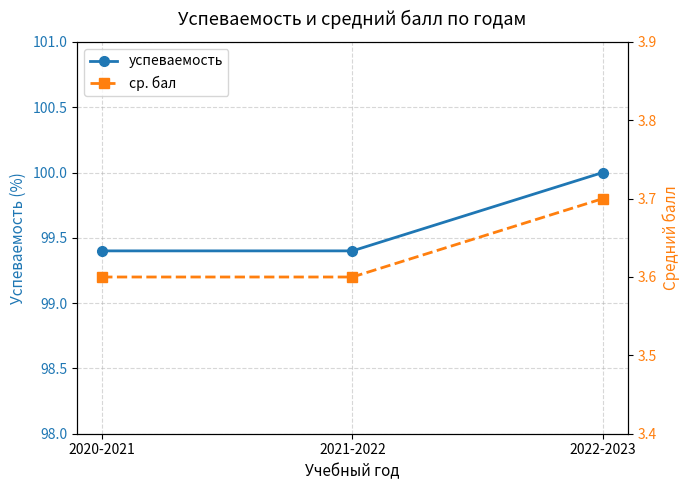

True or false: успеваемость has a value of 173.4 at 2021-2022.

False